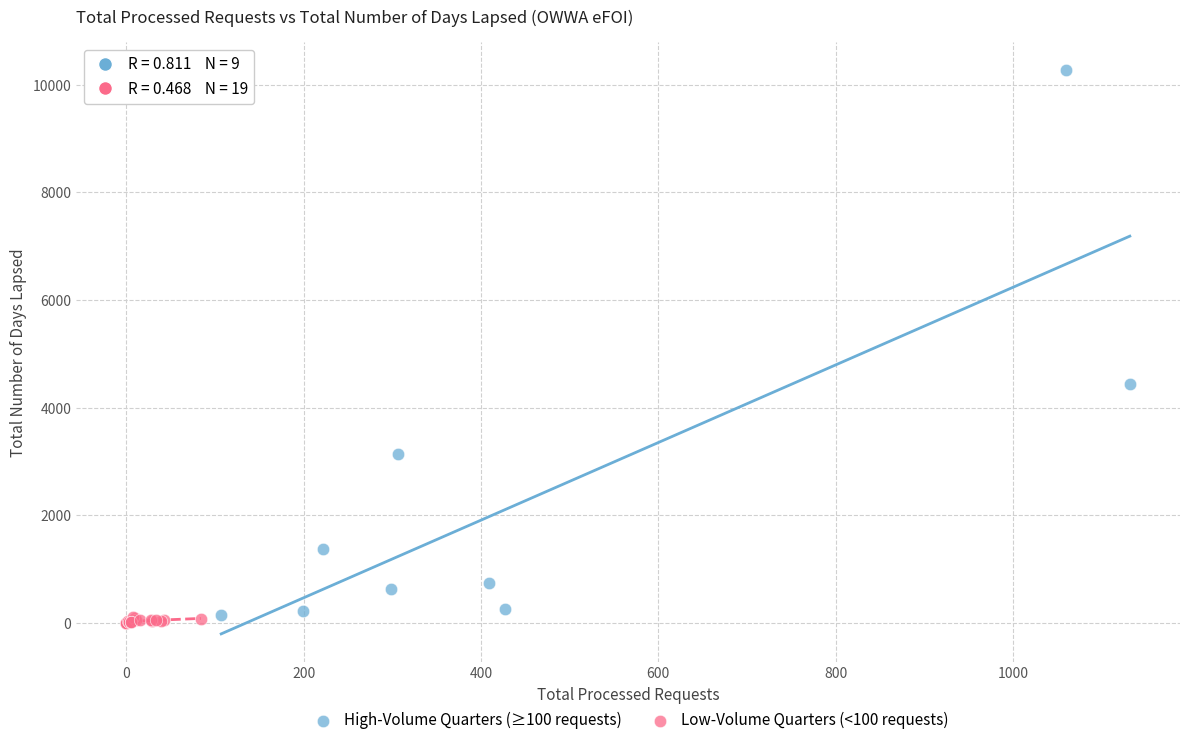

Which series contains the highest Y value?

High-Volume Quarters (≥100 requests)